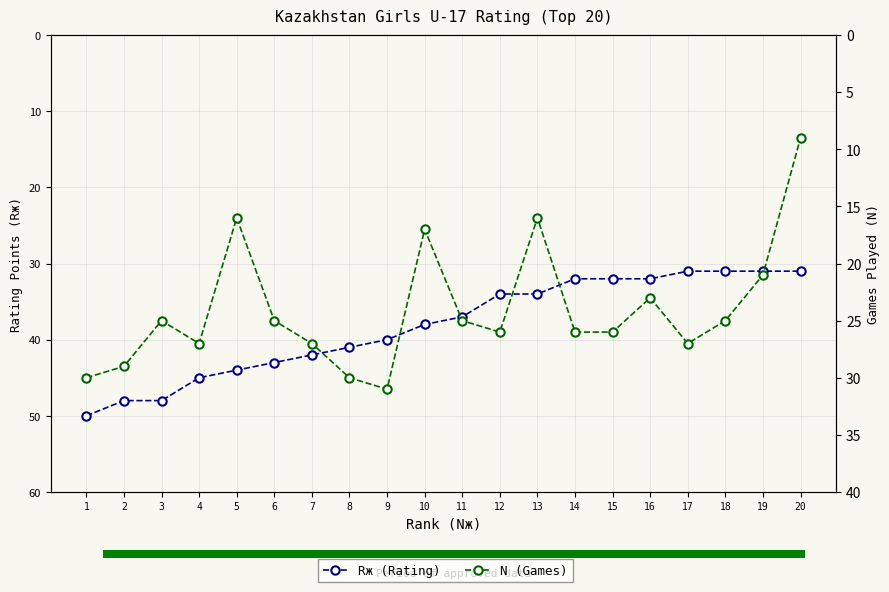

At which category is the sum across all series the highest?

1